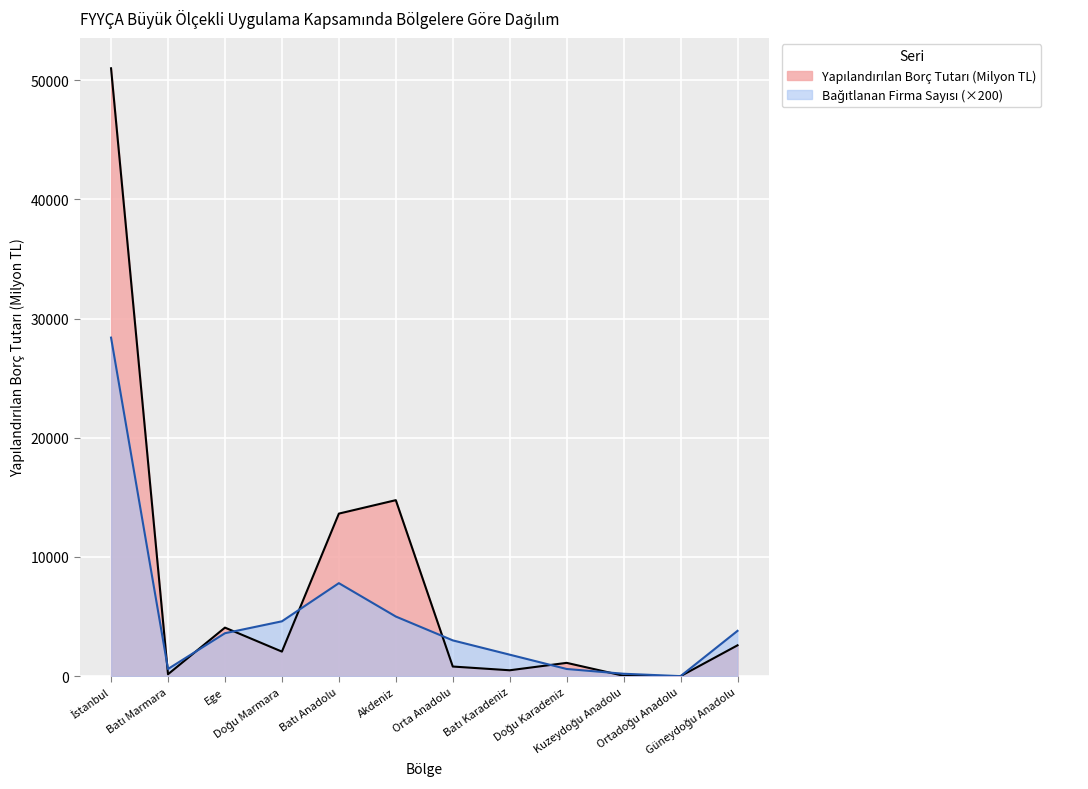

At which label does Bağıtlanan Firma Sayısı (Devreden) reach its peak?

İstanbul